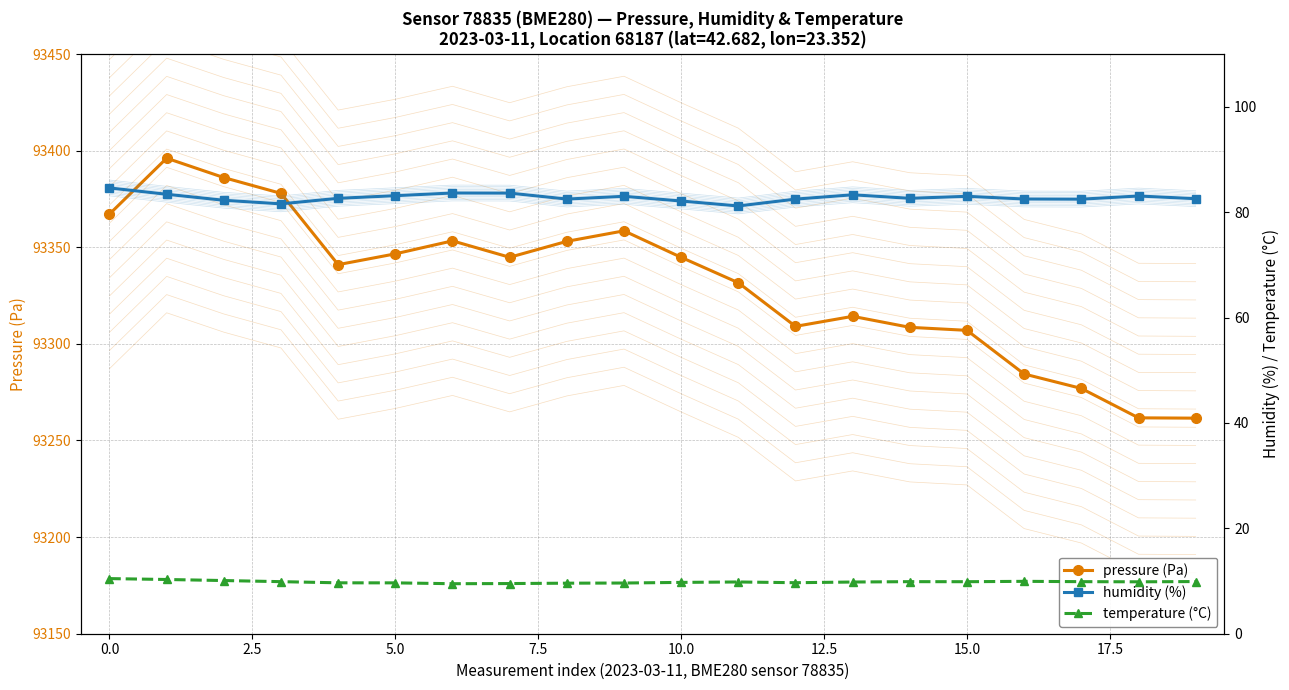

The temperature (°C) series shows 6.1 at 15. True or false?

False